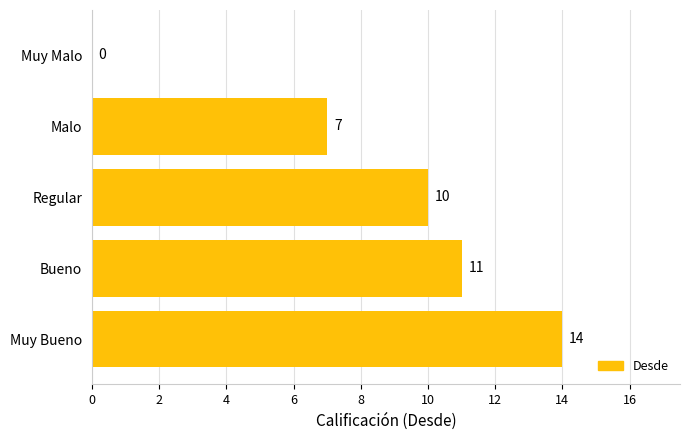

What is the maximum value shown in the chart?

14